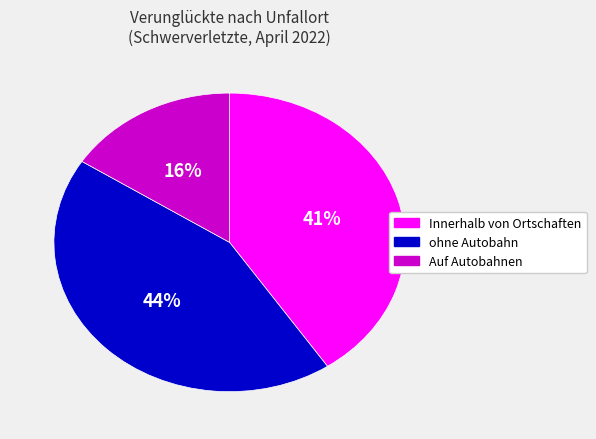

Count the number of slices in the pie.

3